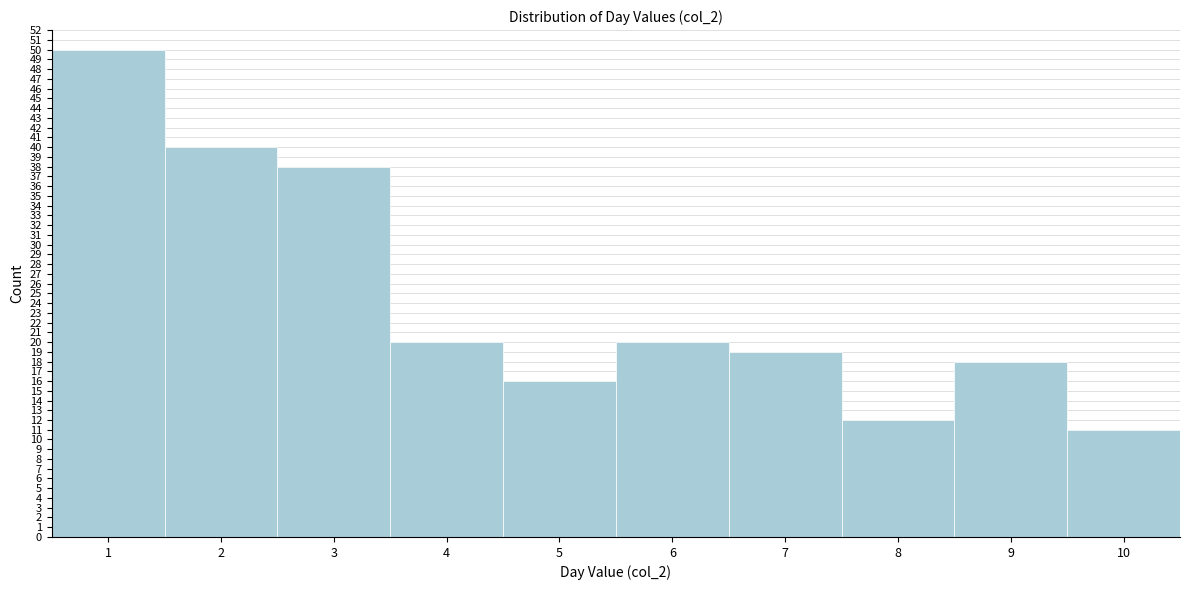

Reading left to right, transcribe this chart: for each bar, give the range it covers on the x-axis and its height. The values are not printed on the chart, so give them approximately, as read against the axis.

0.5 to 1.5: 50
1.5 to 2.5: 40
2.5 to 3.5: 38
3.5 to 4.5: 20
4.5 to 5.5: 16
5.5 to 6.5: 20
6.5 to 7.5: 19
7.5 to 8.5: 12
8.5 to 9.5: 18
9.5 to 10.5: 11